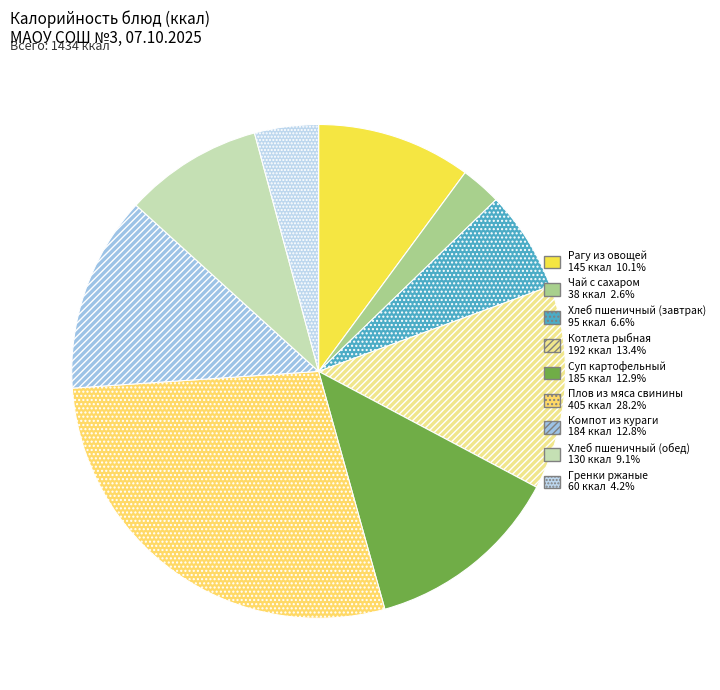

The Компот из кураги slice represents 13% of the pie. True or false?

True